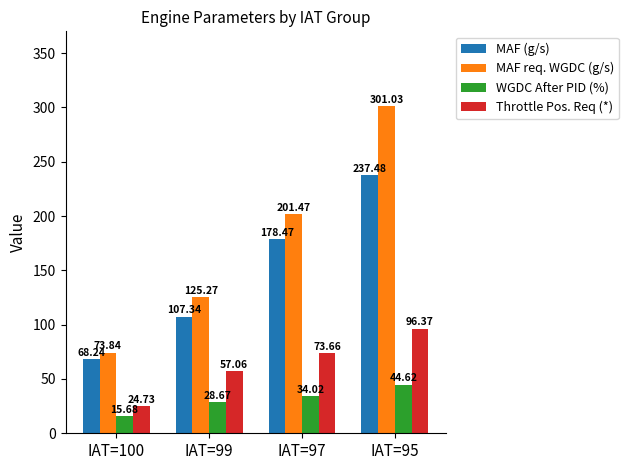

Does the chart contain any negative values?

No